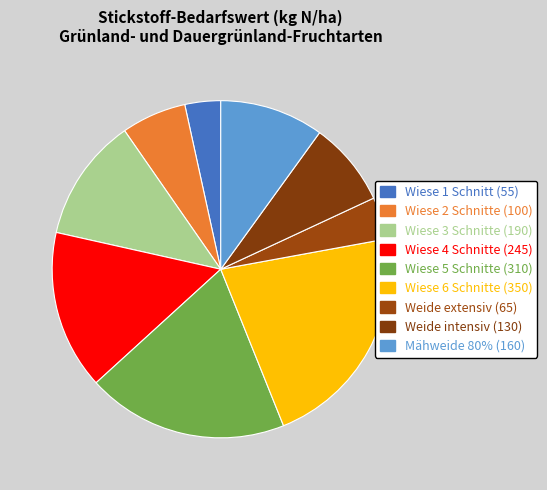

Count the number of slices in the pie.

9